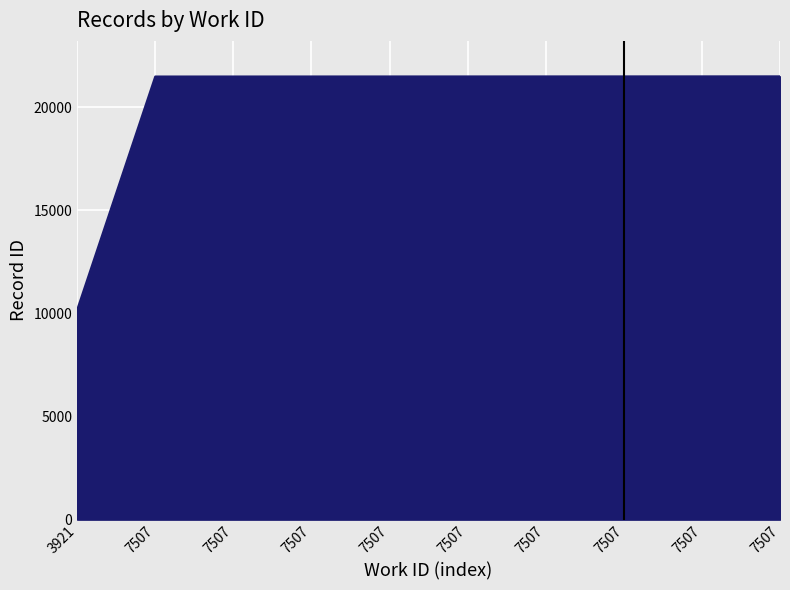

Which category has the highest value across all series?

7507